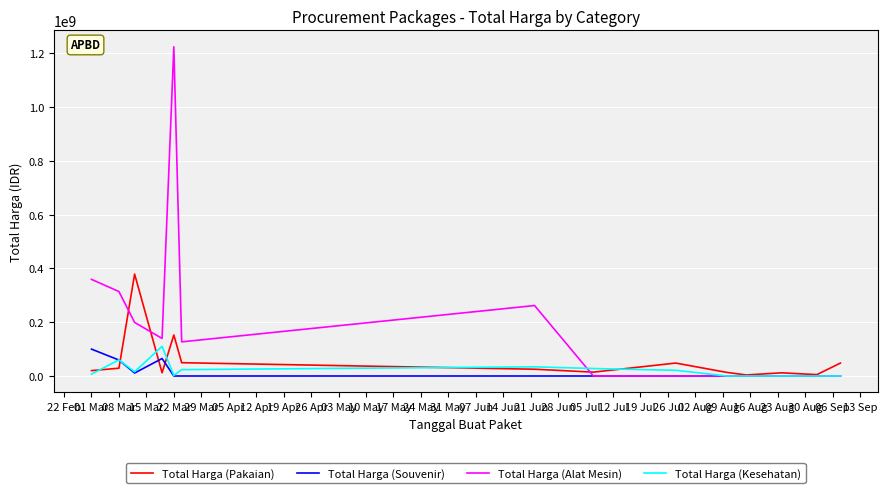

What is the maximum value shown in the chart?

1224682000